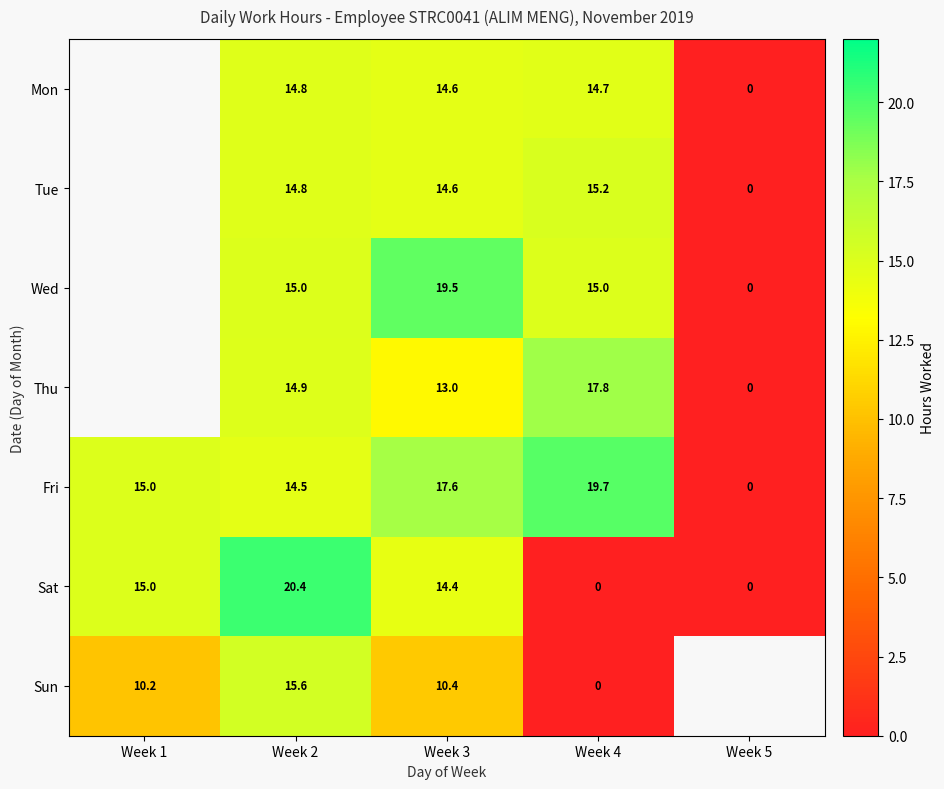

Is the value of Fri at Week 4 greater than the value of Mon at Week 4?

Yes